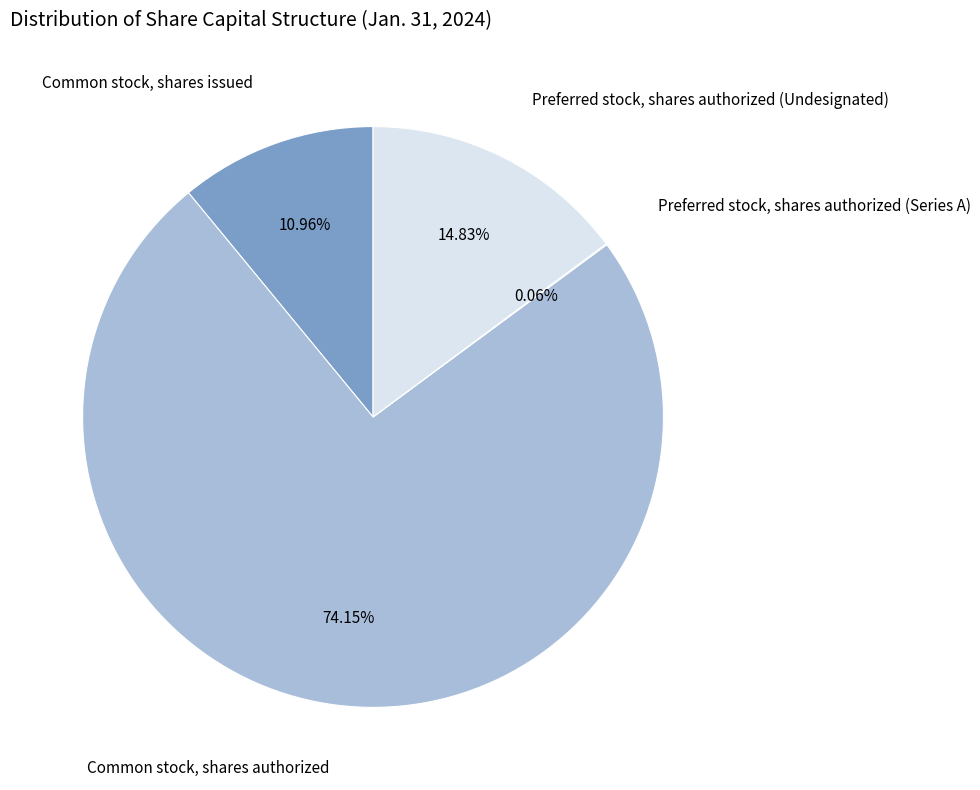

Does Common stock, shares authorized represent more than half of the total?

Yes